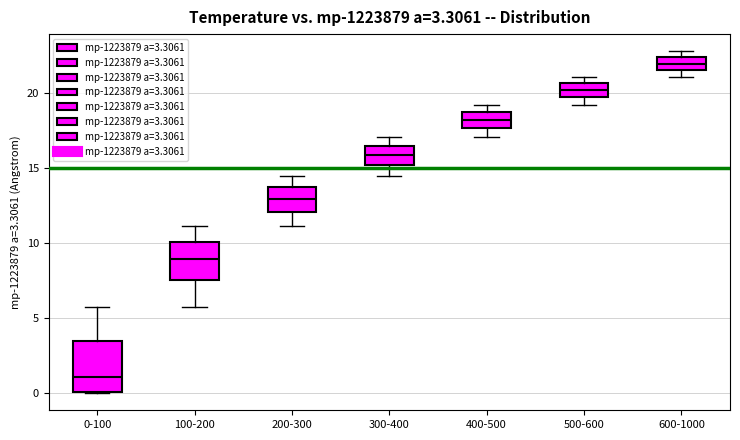

Which box is the tallest, from its lower edge to its upper edge?

0-100